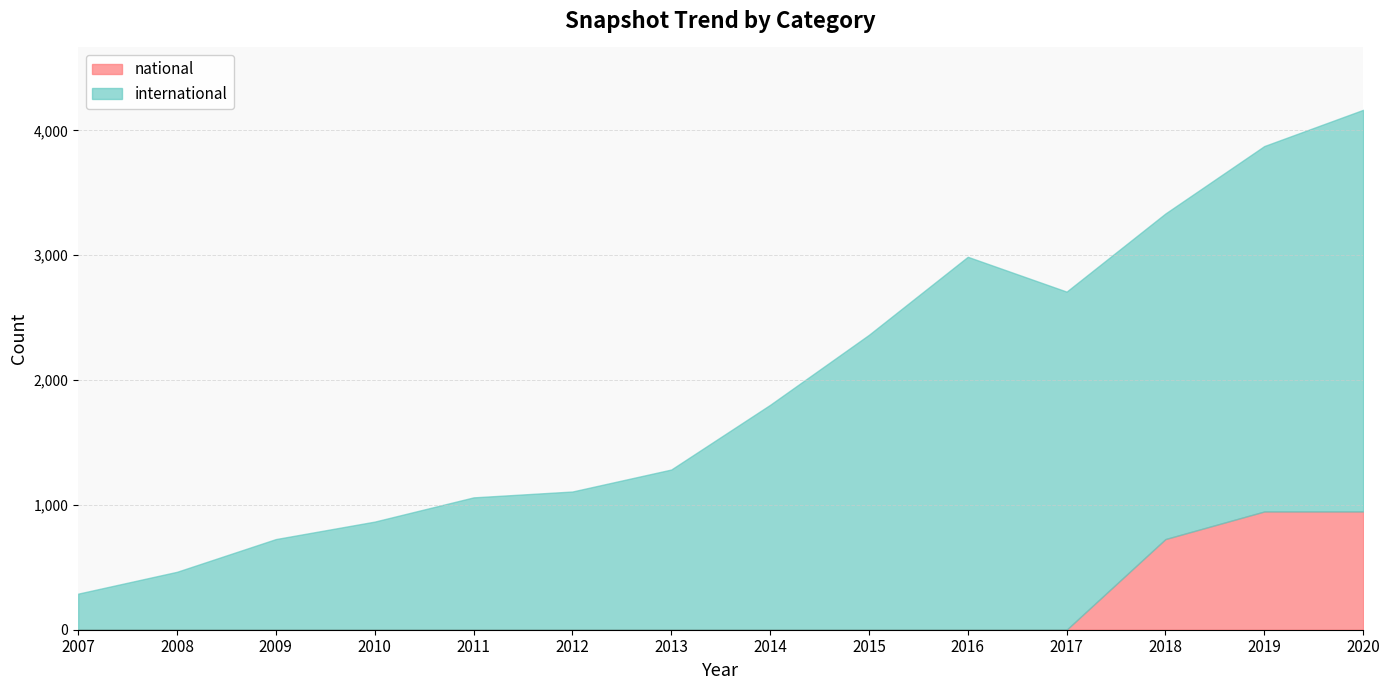

True or false: national and international cross at least once.

False